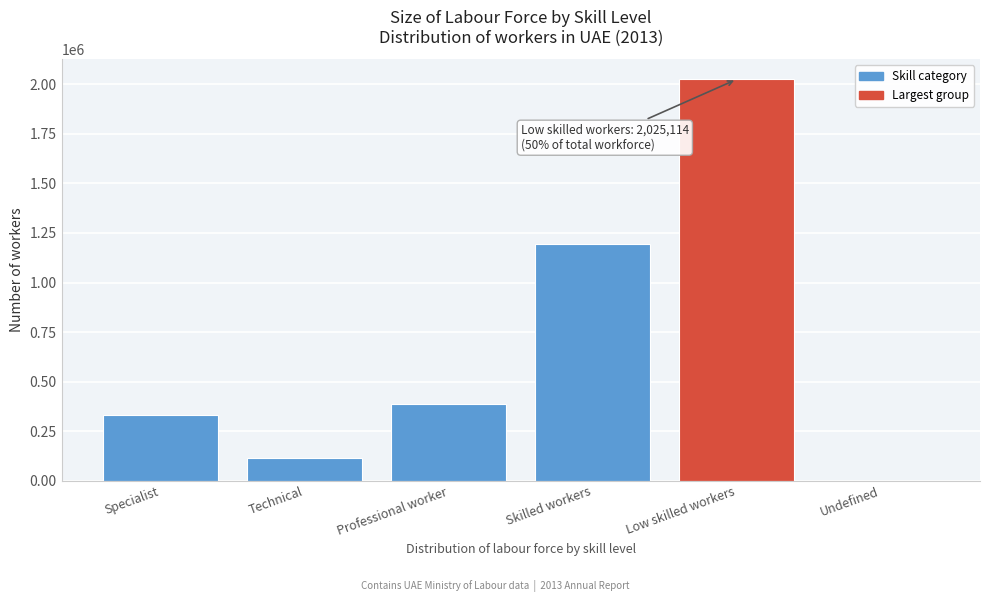

Reading left to right, transcribe all the data shown in this chart.

Specialist=329622	Technical=113786	Professional worker=387627	Skilled workers=1194968	Low skilled workers=2025114	Undefined=116